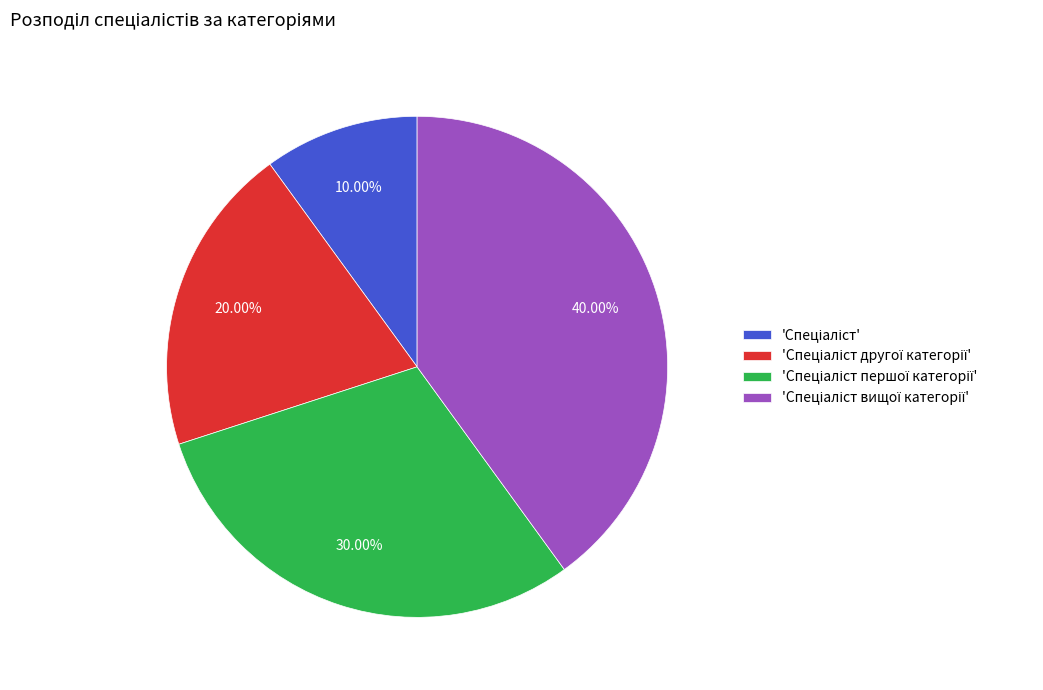

Does any single category account for the majority?

No